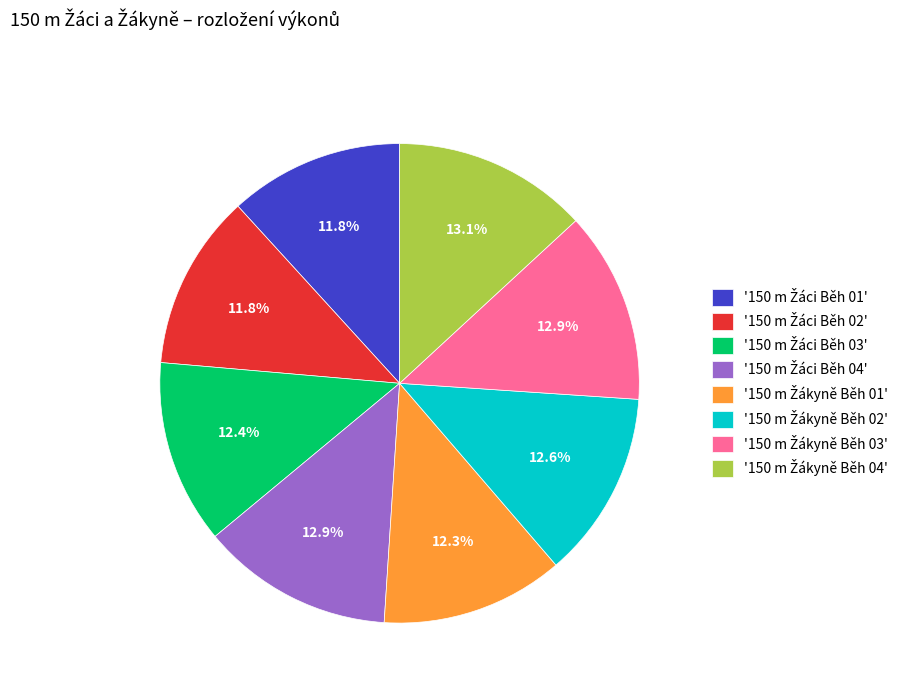

Is there a majority slice in this chart?

No